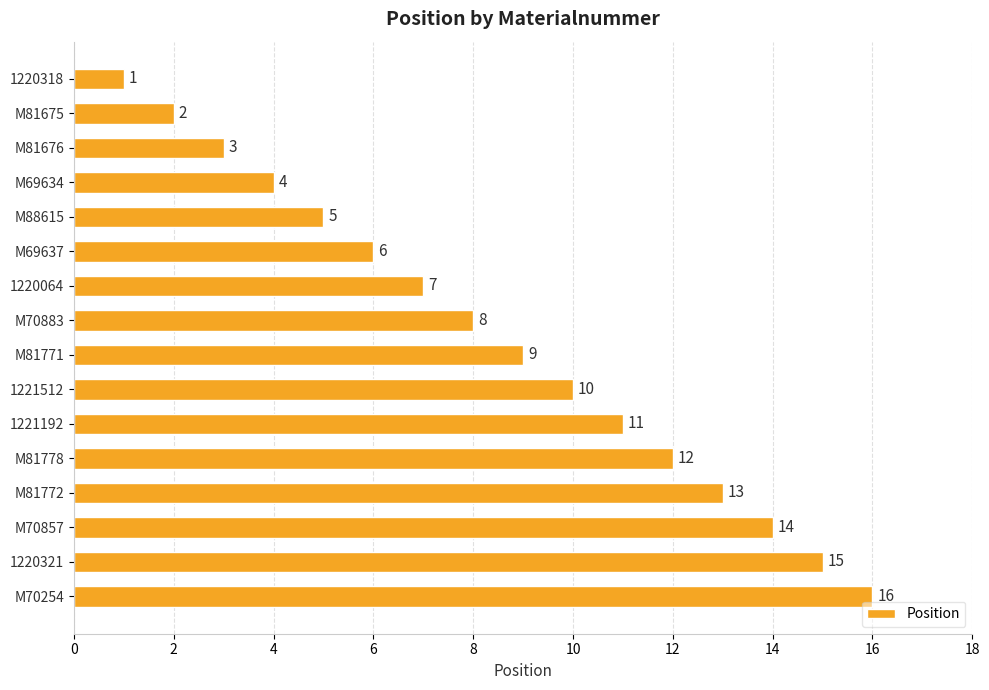

List the labels in order of value, smallest first.

1220318, M81675, M81676, M69634, M88615, M69637, 1220064, M70883, M81771, 1221512, 1221192, M81778, M81772, M70857, 1220321, M70254